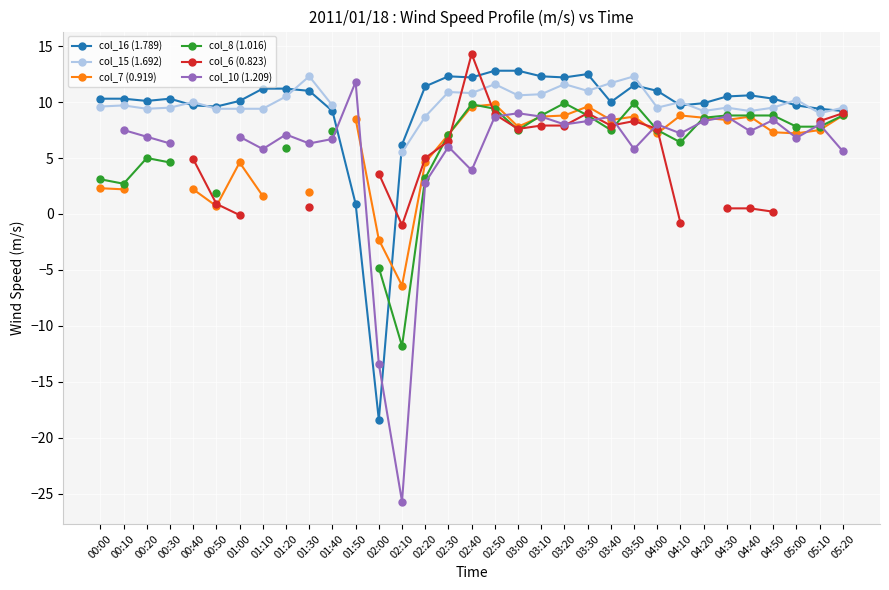

How many data points in col_16 (1.789) are above 10?

21